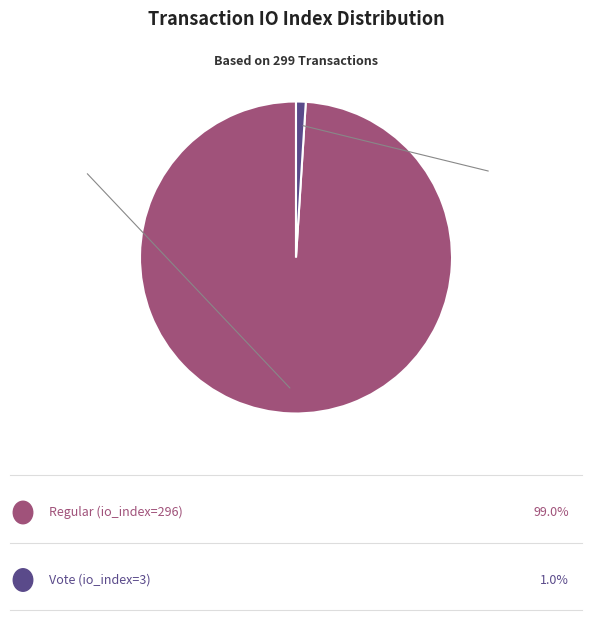

Is there any slice that represents more than half of the pie?

Yes